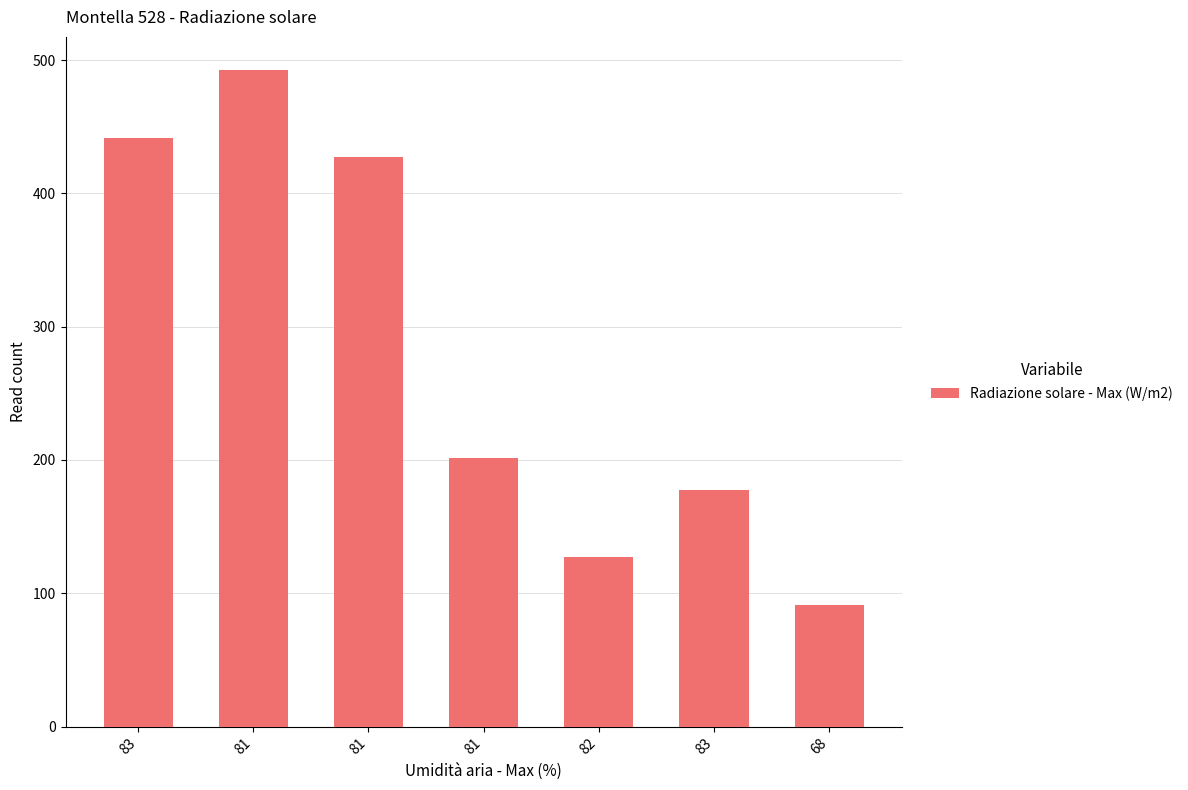

How many data points are less than 201?

3